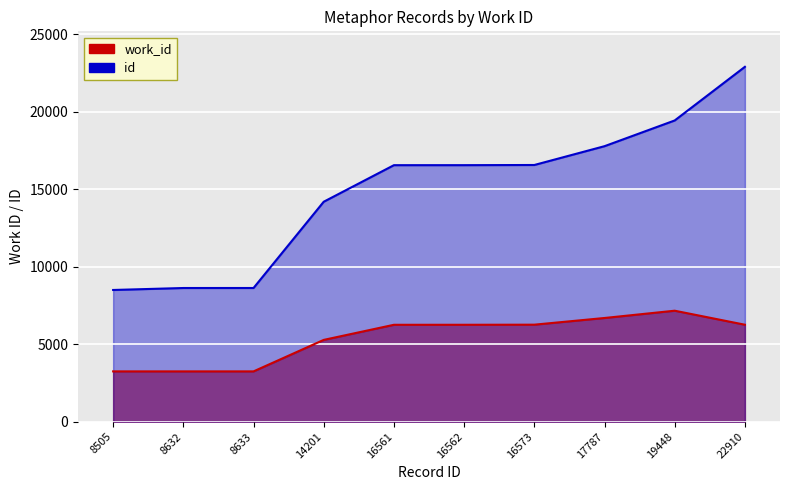

At which label does id first exceed 16562?

16573